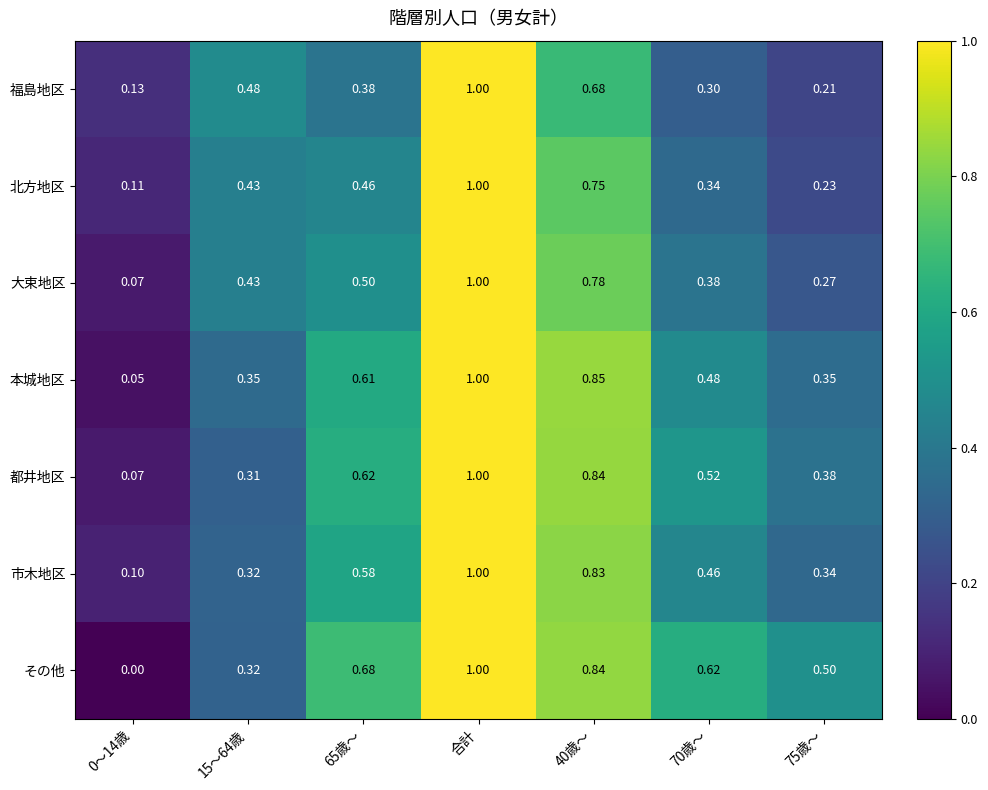

At which category is the sum across all series the highest?

合計